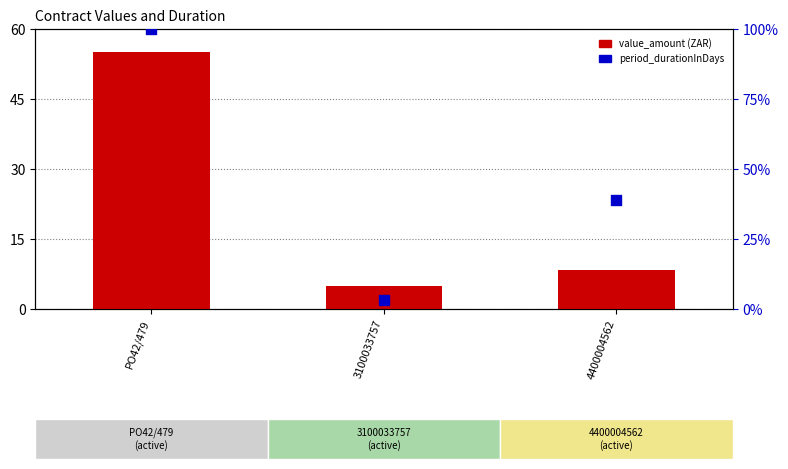

Which series contains the lowest Y value?

period_durationInDays